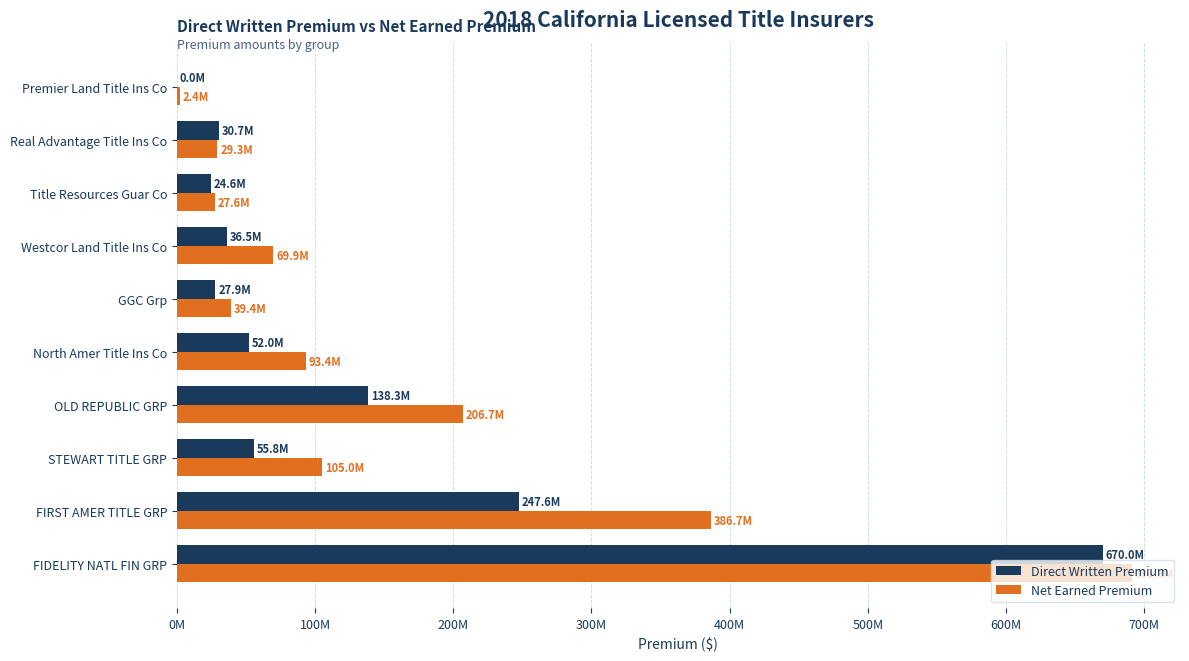

What are all the series names shown in the legend?

Direct Written Premium, Net Earned Premium